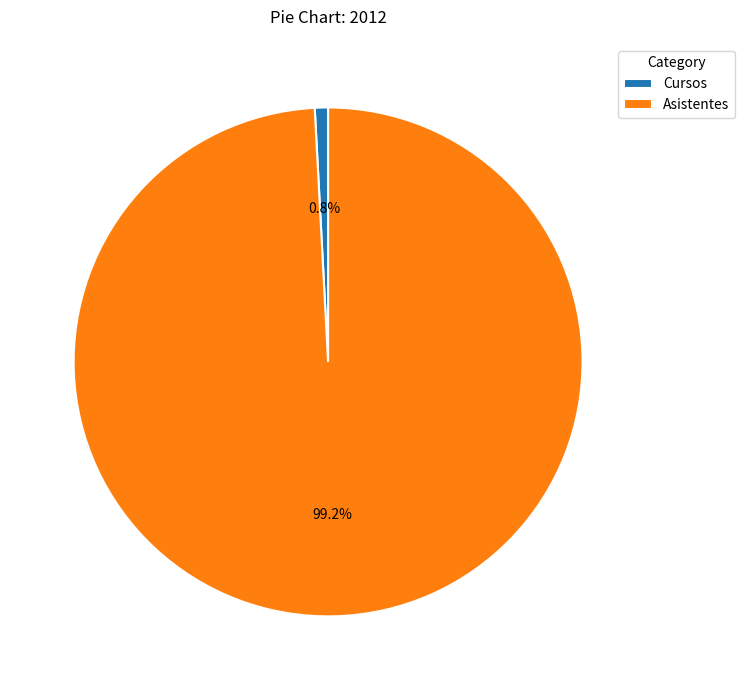

Is it true that Cursos is 1% of the pie?

True